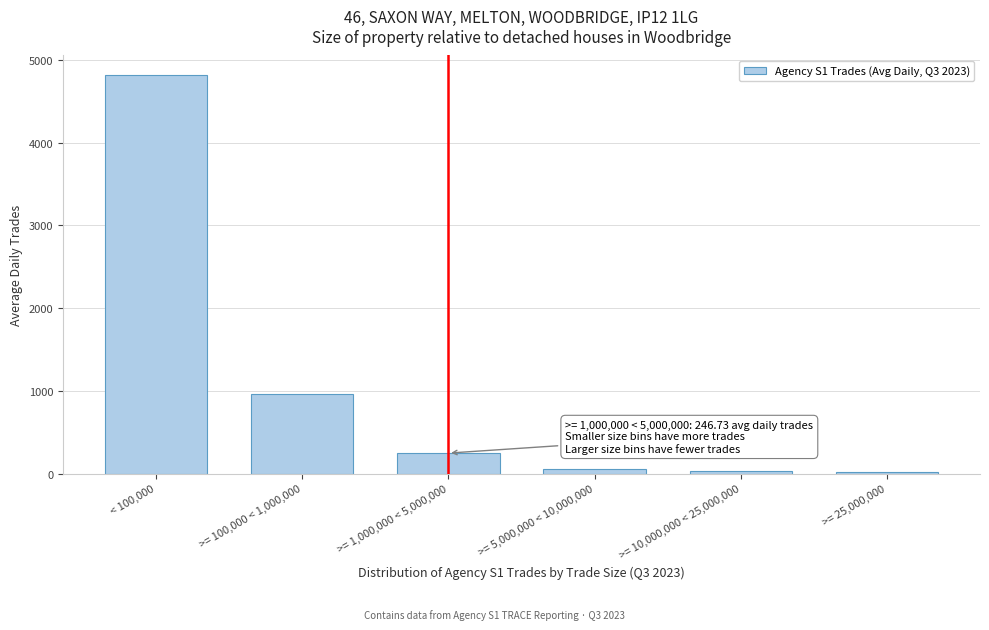

What is the average value?

1022.4